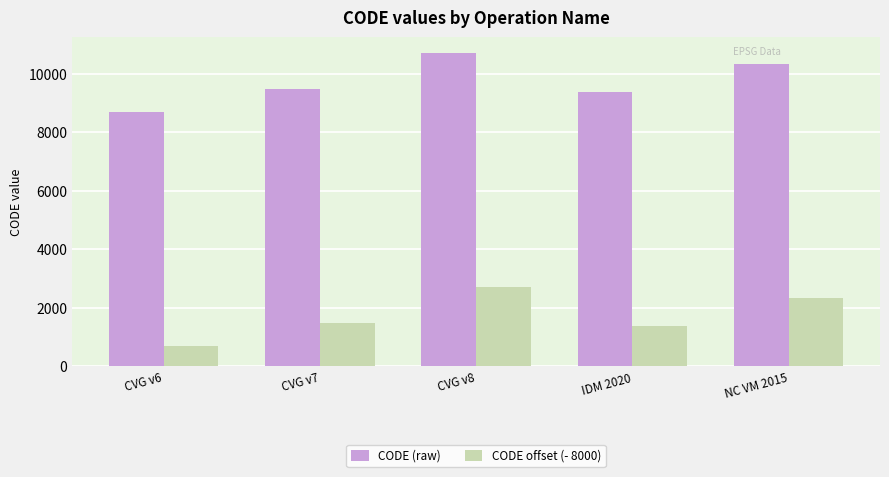

Is it true that CODE (raw) equals 10323 at NC VM 2015?

True